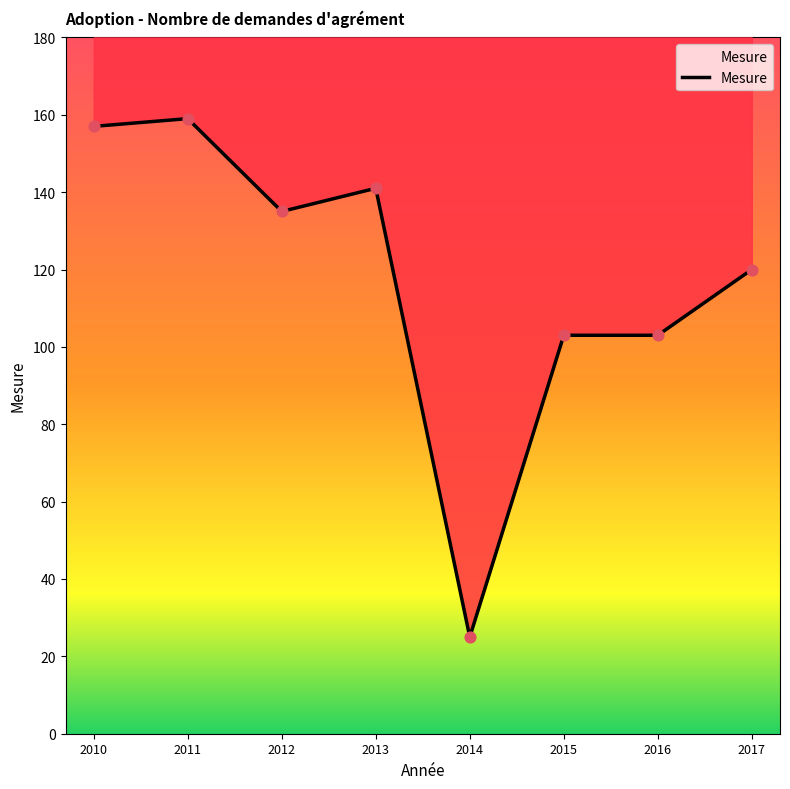

What is the change in value from 2010 to 2014?

-132